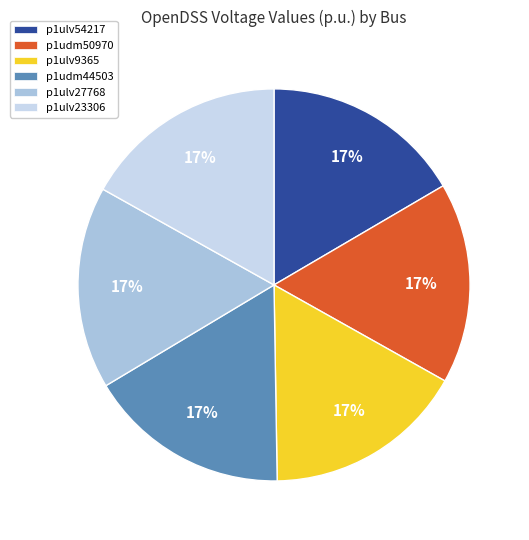

Is it true that p1ulv23306 is 6% of the pie?

False